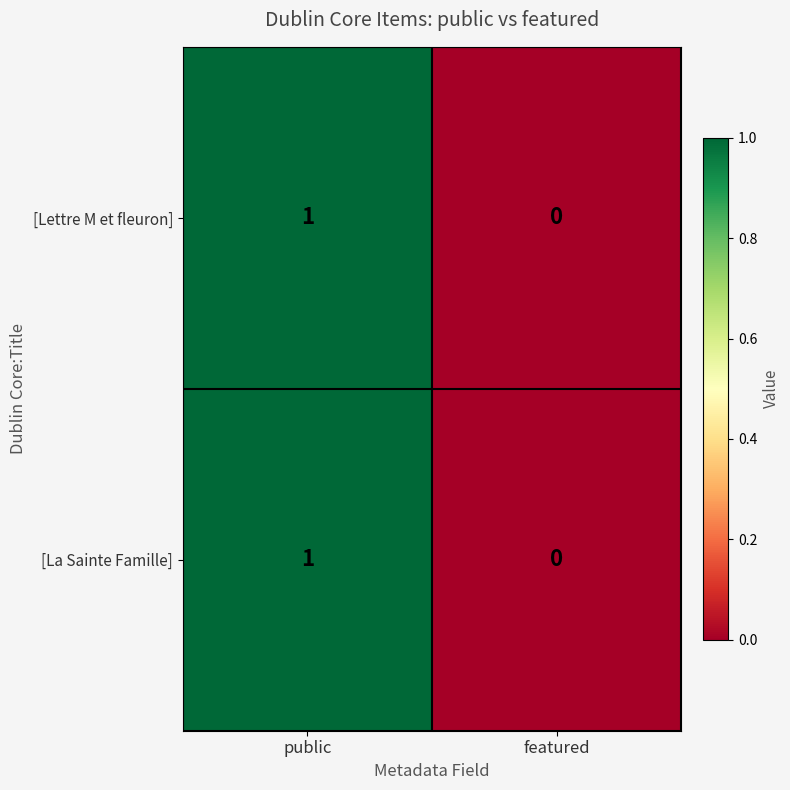

What is the total value across all series at public?

2